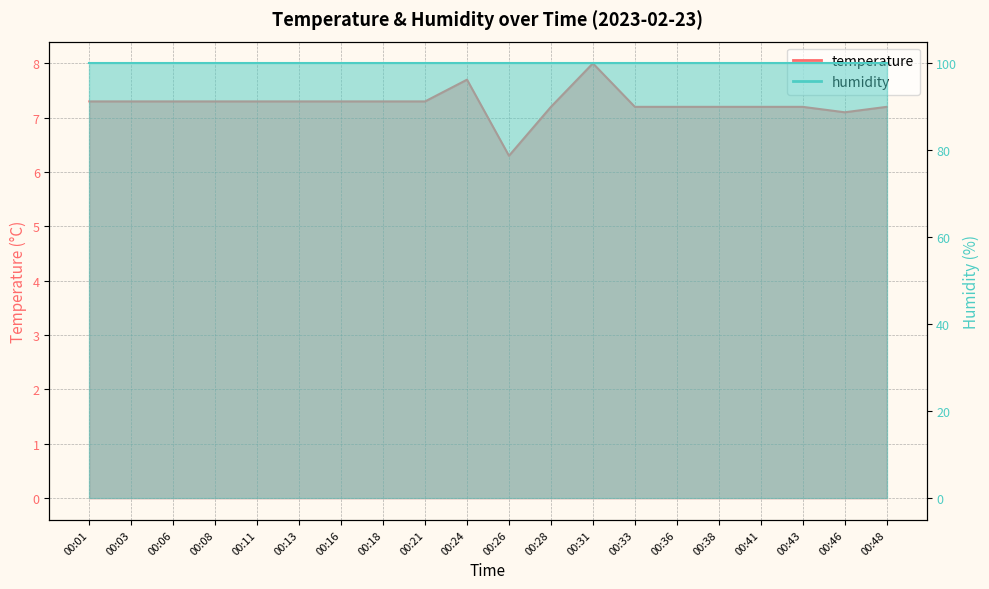

What is the difference between the maximum and minimum values?

1.7